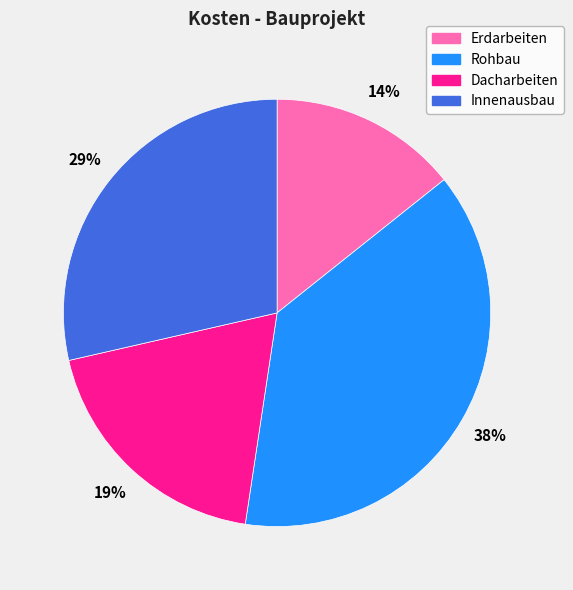

The Innenausbau slice represents 39% of the pie. True or false?

False